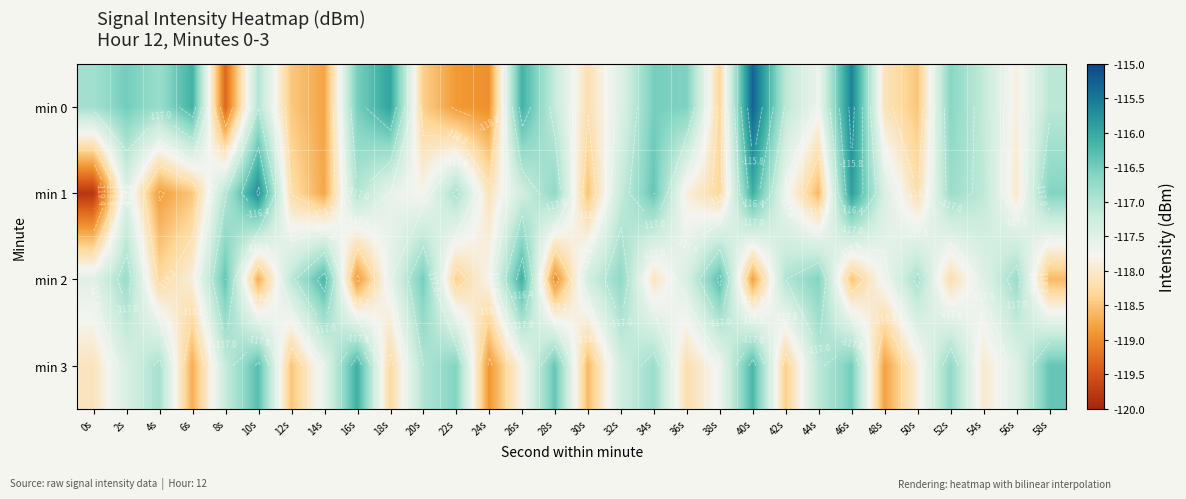

The min 0 series shows -29.0 at 4s. True or false?

False